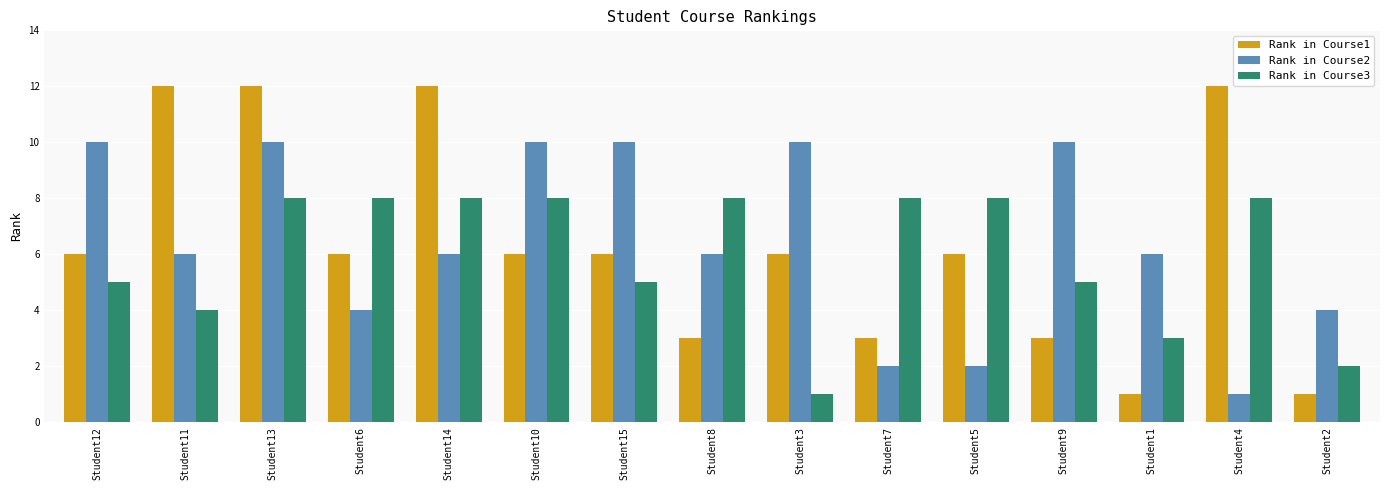

What is the label of the 12th bar from the left?

Student9